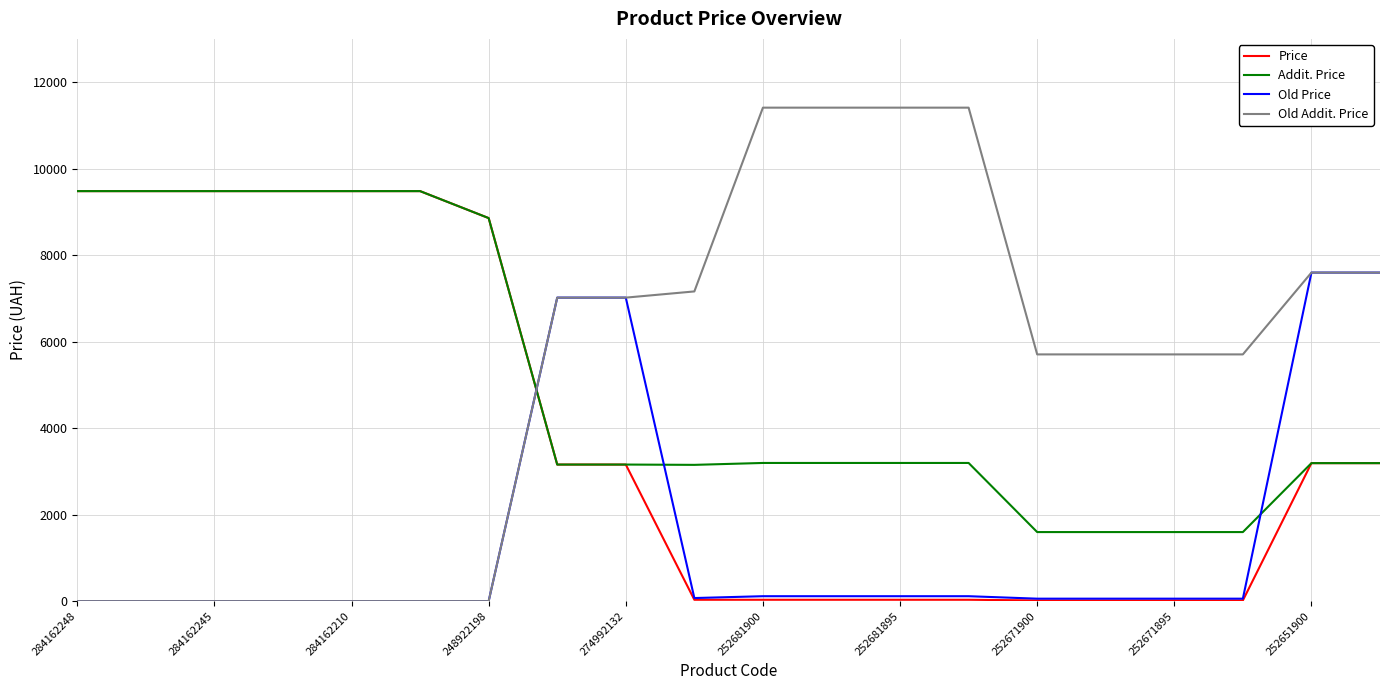

What is the highest value of the Old Addit. Price series?

11410.0